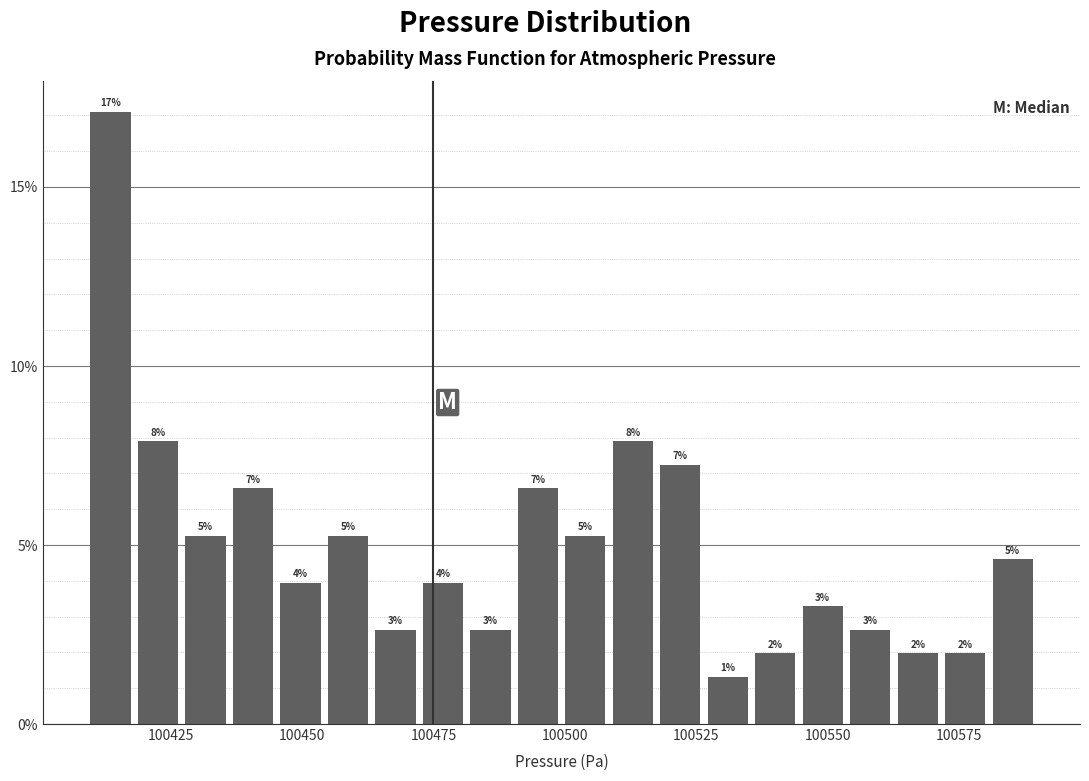

Around what value on the x-axis is the tallest bar? Give the approximate position of its centre, as read against the axis.

100415